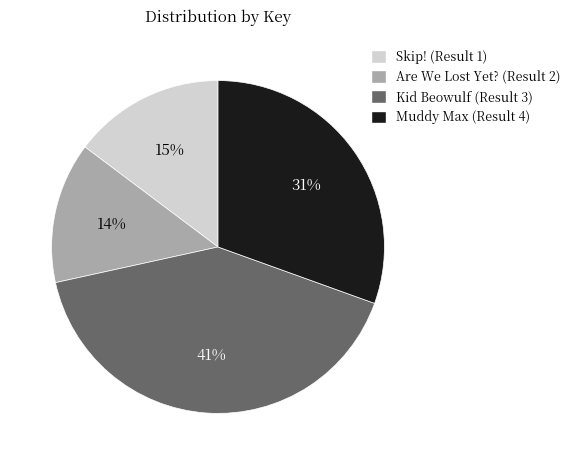

What is the smallest slice in the pie chart?

Are We Lost Yet? (Result 2)